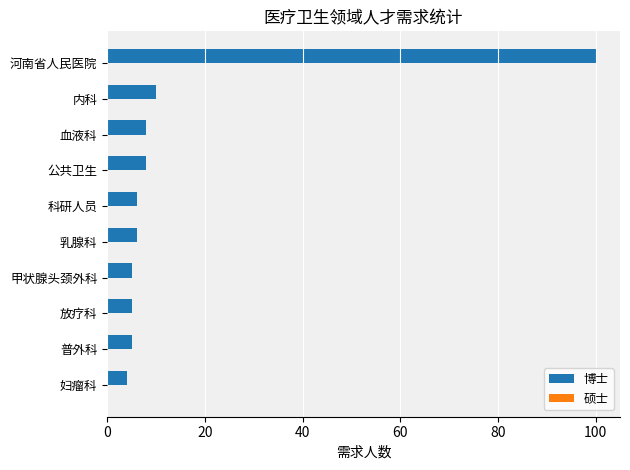

What is the ratio of the value at 河南省人民医院 to the value at 公共卫生?

12.5